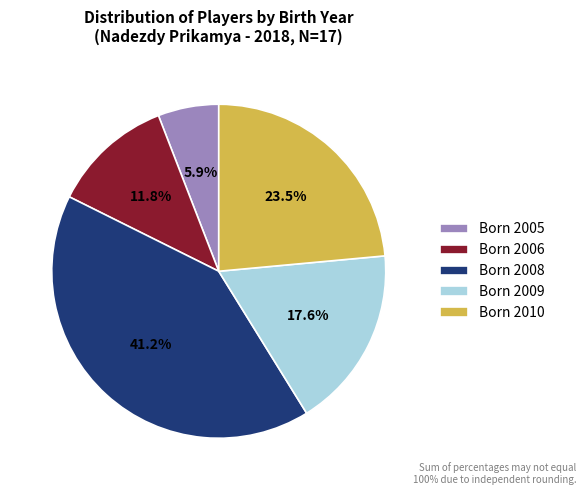

How many segments does this pie chart have?

5